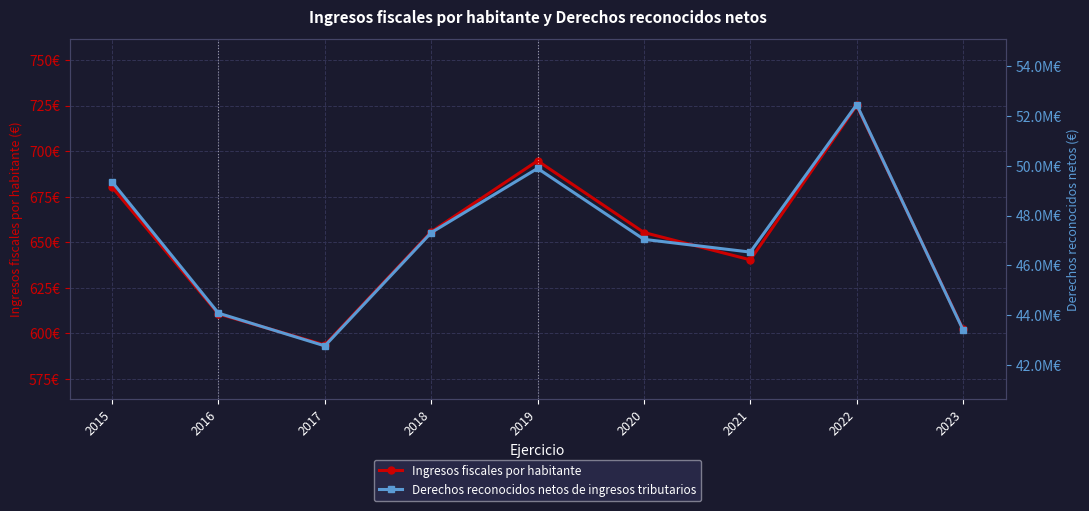

How many lines are shown in the chart?

2